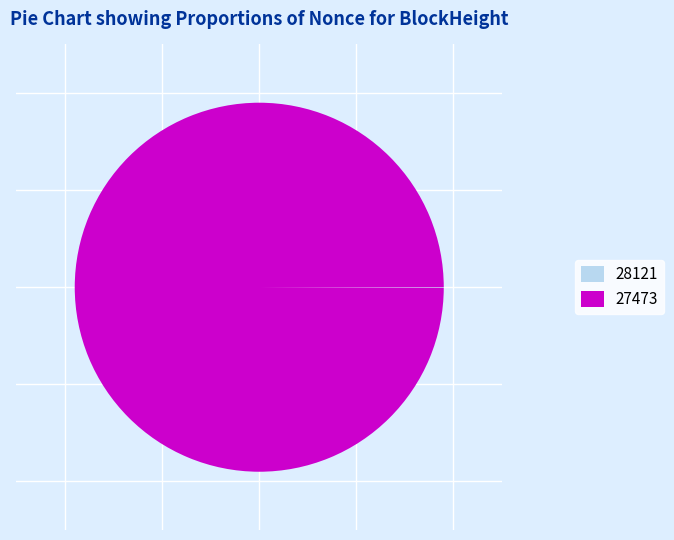

True or false: 27473 accounts for 100% of the total.

True